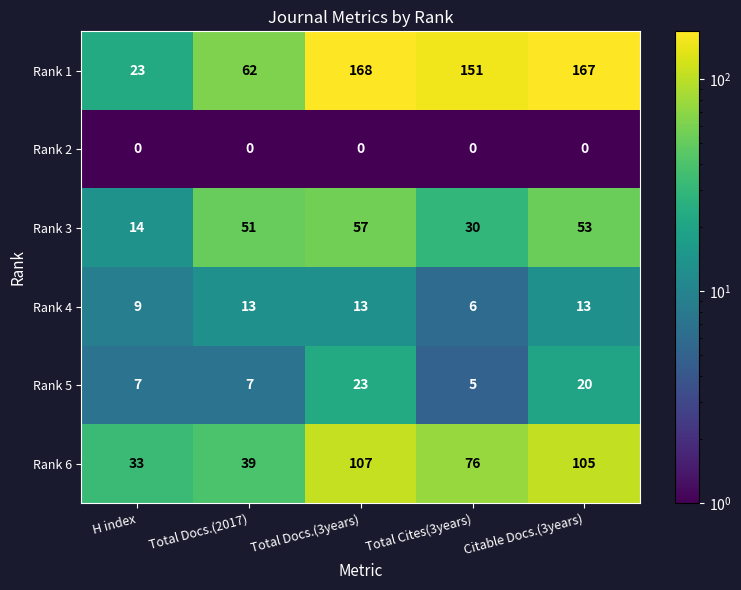

What is the lowest value of the Rank 3 series?

14